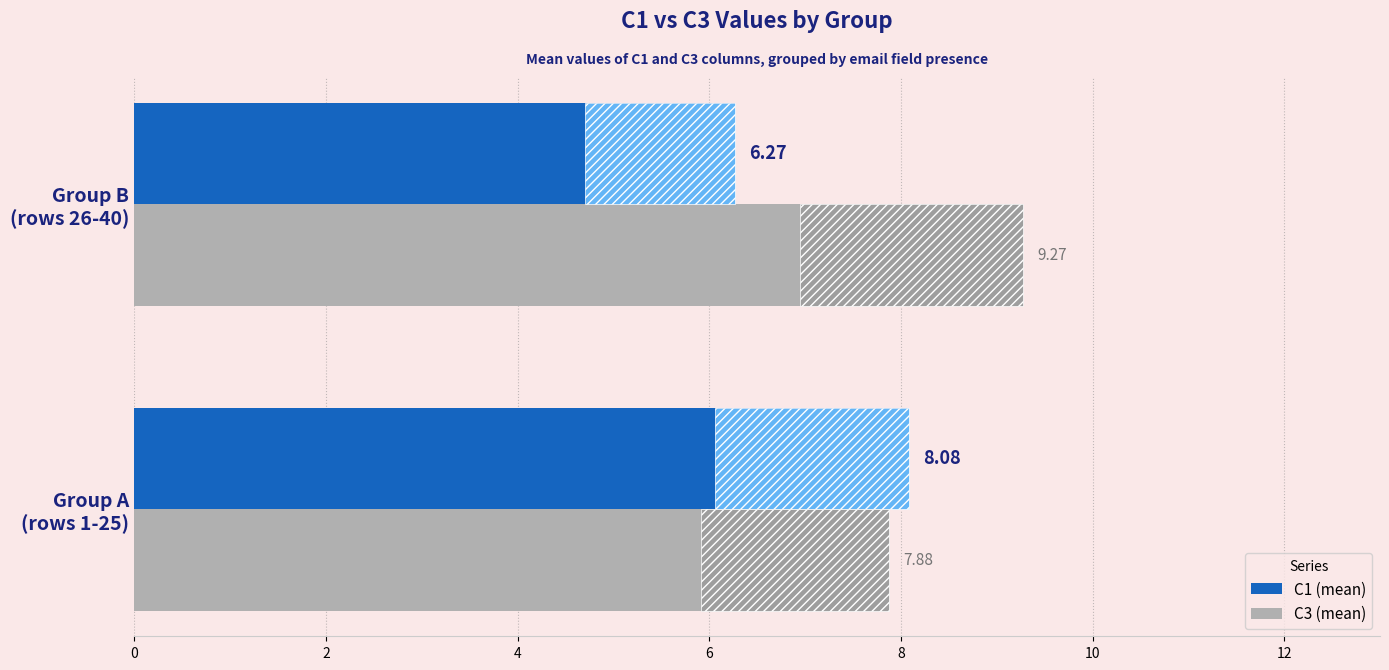

What is the value of the C3 bar at the 2nd from the left?

9.3